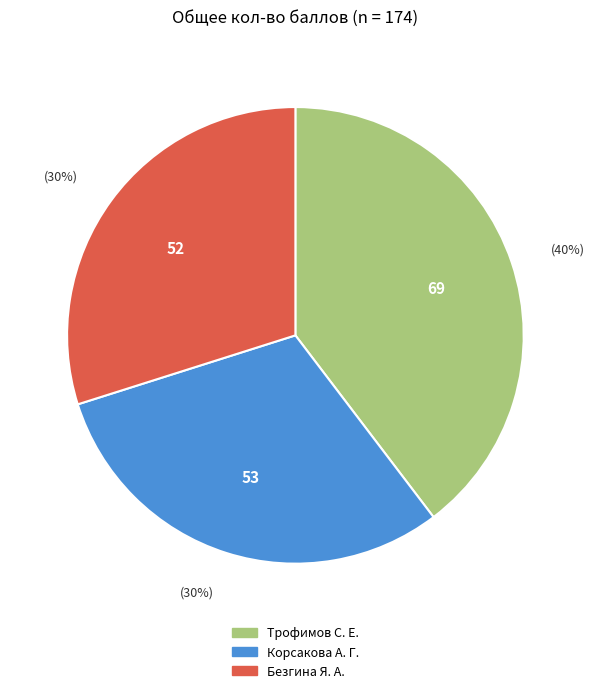

To the nearest percent, what is the combined percentage of Корсакова А. Г. and Безгина Я. А.?

60%